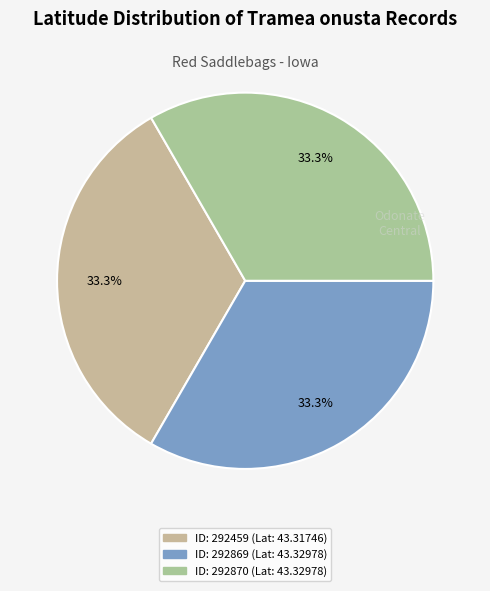

Which slice is the smallest?

292459